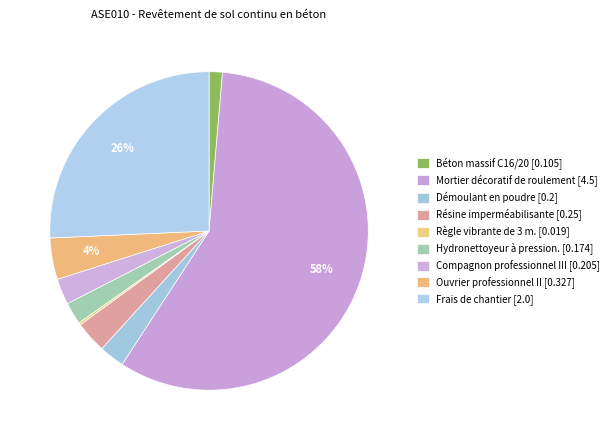

To the nearest percent, what percentage of the pie is Résine imperméabilisante?

3%